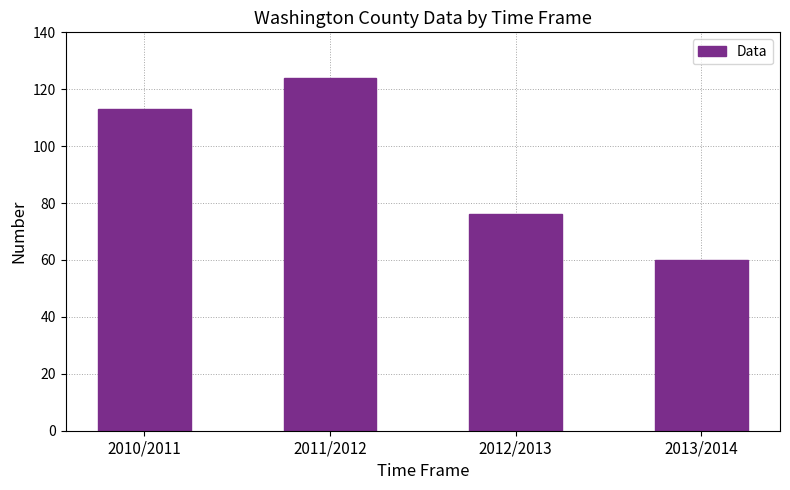

What is the average value?

93